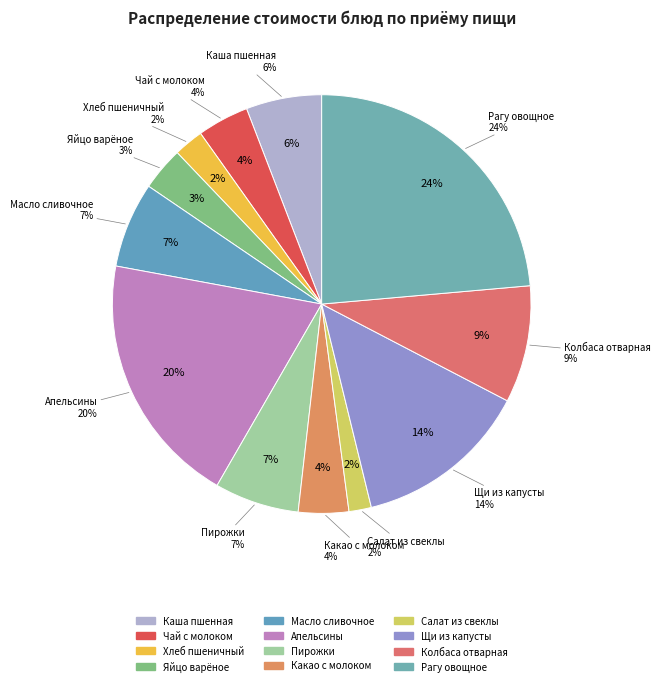

Approximately how many times larger is the value at Масло сливочное compared to Какао с натуральным молоком?

1.7